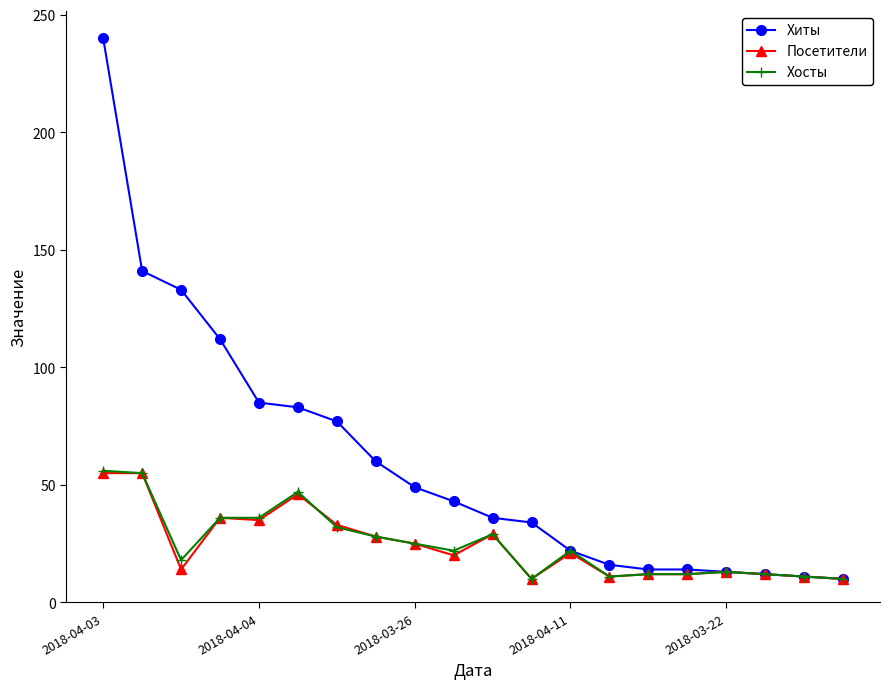

How many categories are shown in the chart?

20